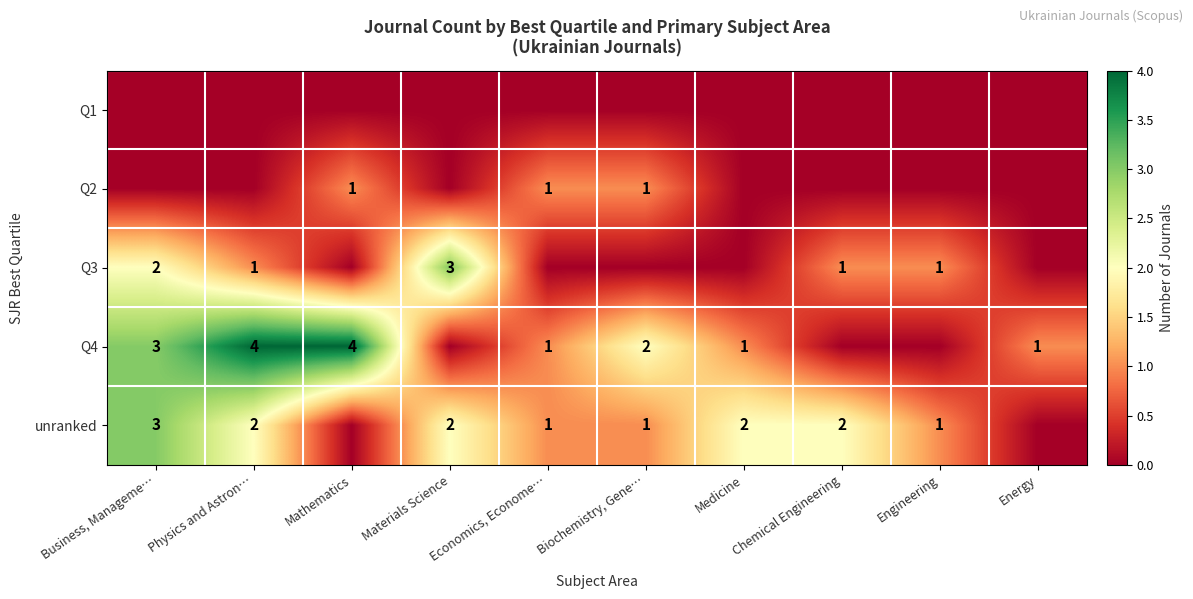

Is it true that Q3 equals 0 at Engineering?

False